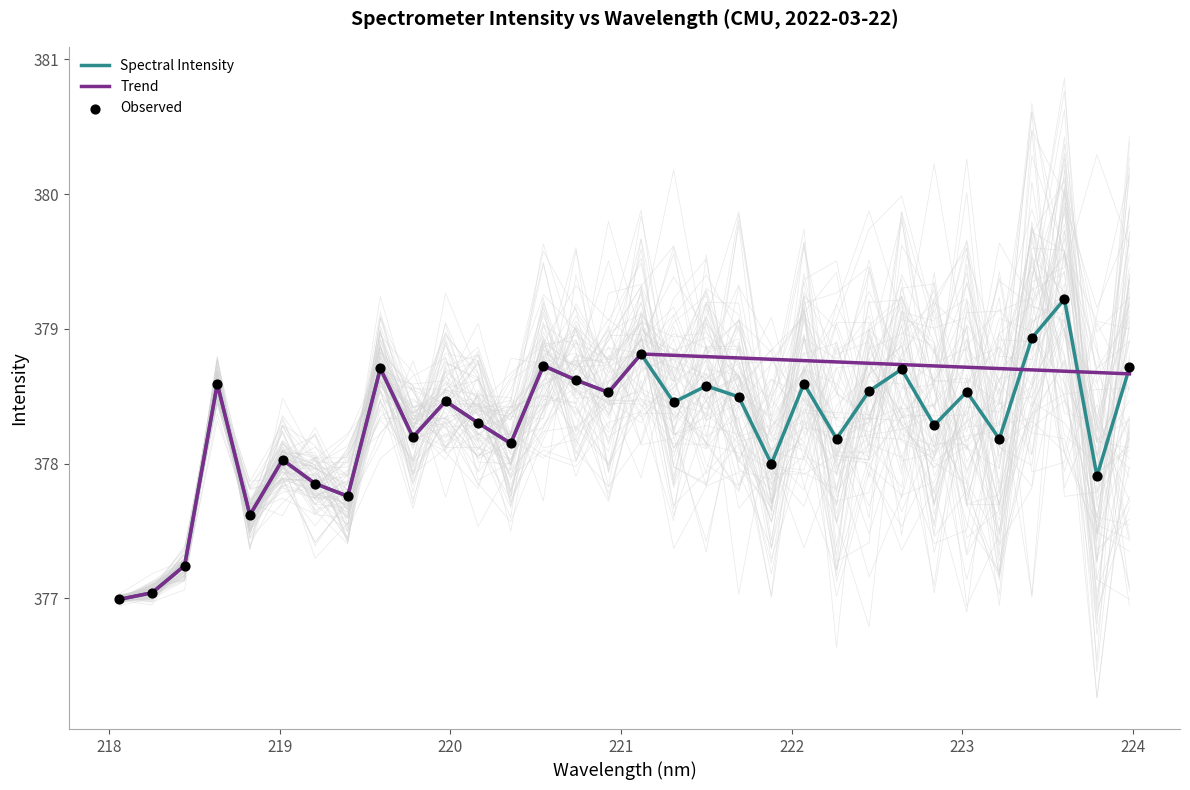

Which series has the largest total across all categories?

Trend